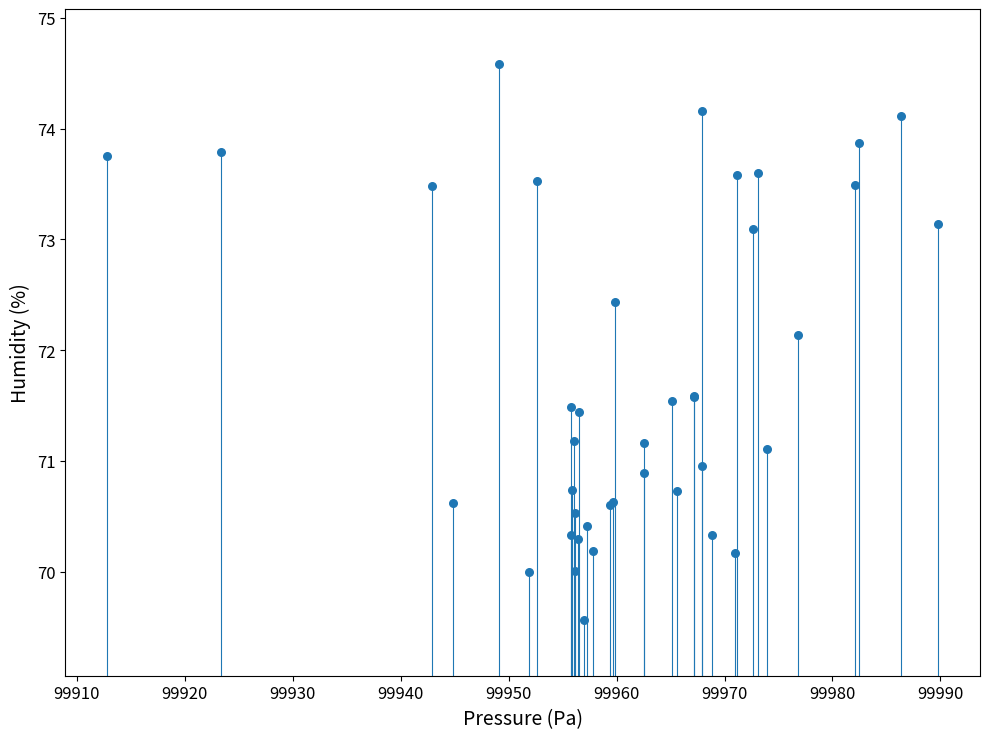

What Y value in the scatter plot is closest to 72?

72.1